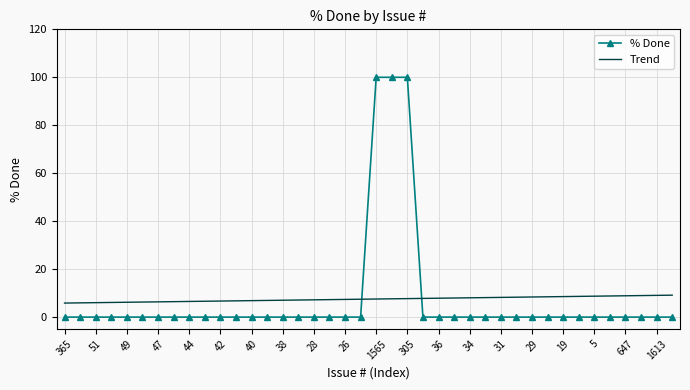

List the series in order of their peak value, lowest first.

Trend, % Done